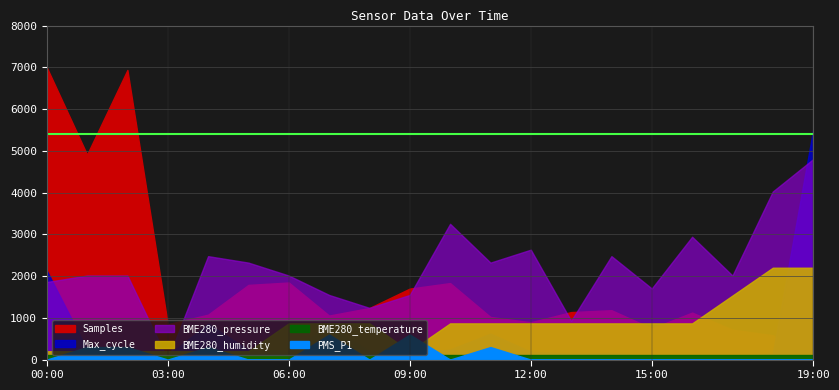

How many lines are shown in the chart?

6